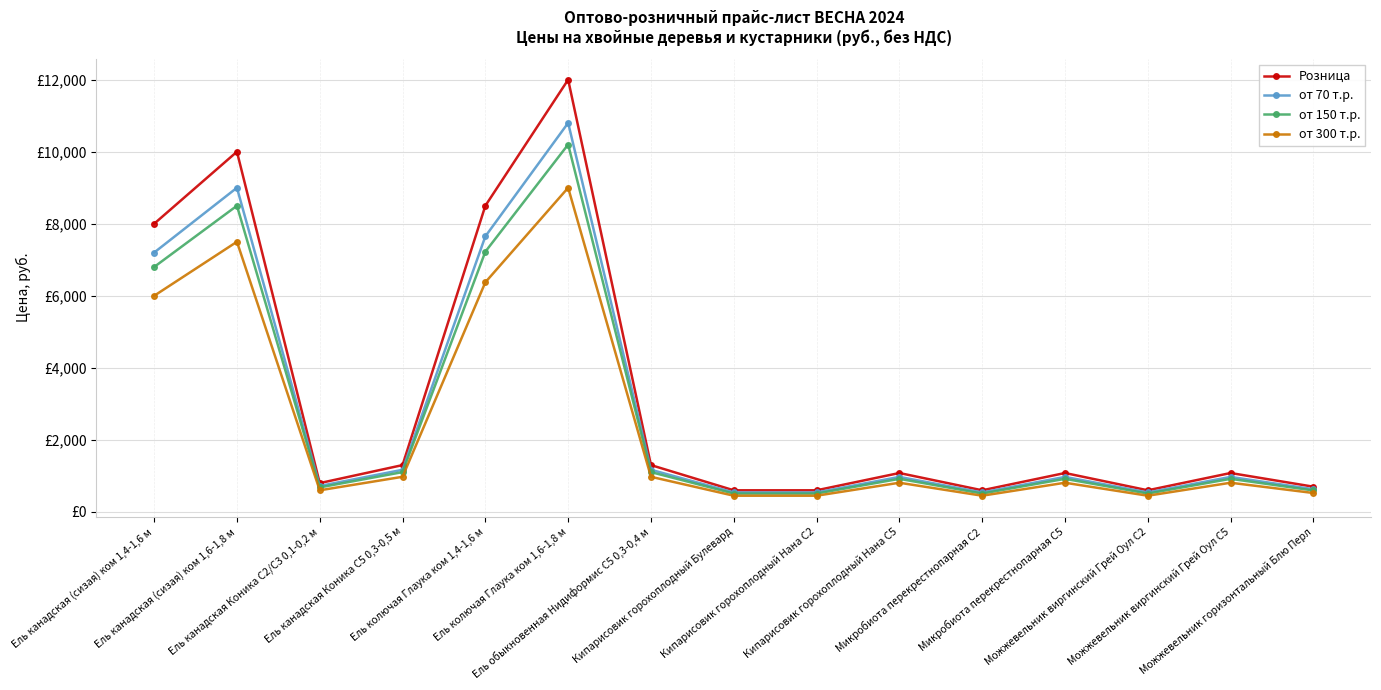

What are all the series names shown in the legend?

Розница, от 70 т.р., от 150 т.р., от 300 т.р.